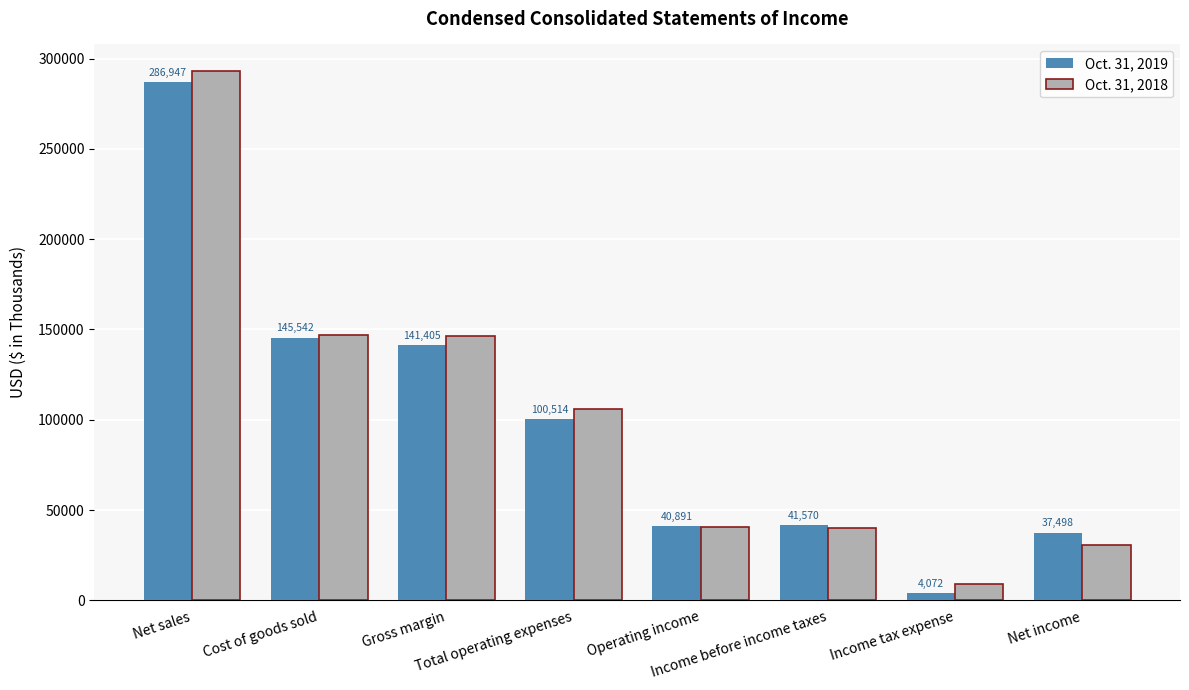

Between Cost of goods sold and Income before income taxes, which series saw the biggest shift?

Oct. 31, 2018